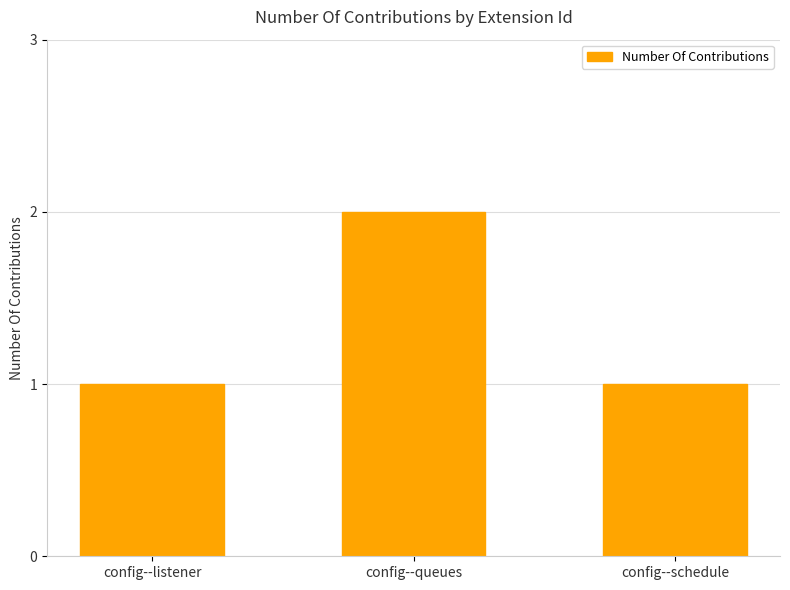

Are the bars grouped side by side (vs. stacked)?

No